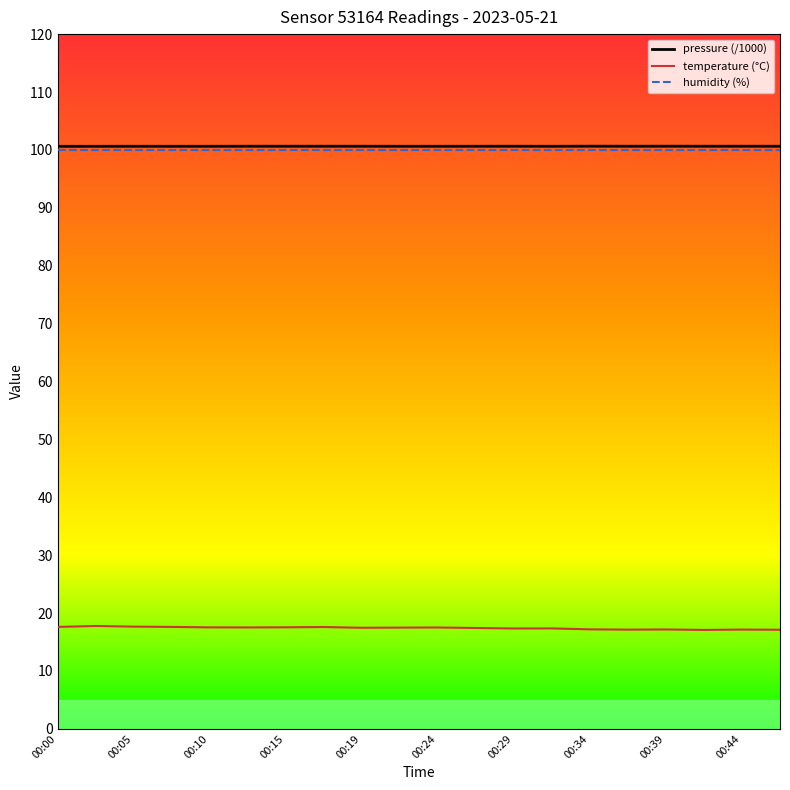

True or false: temperature (°C) and humidity (%) cross at least once.

False